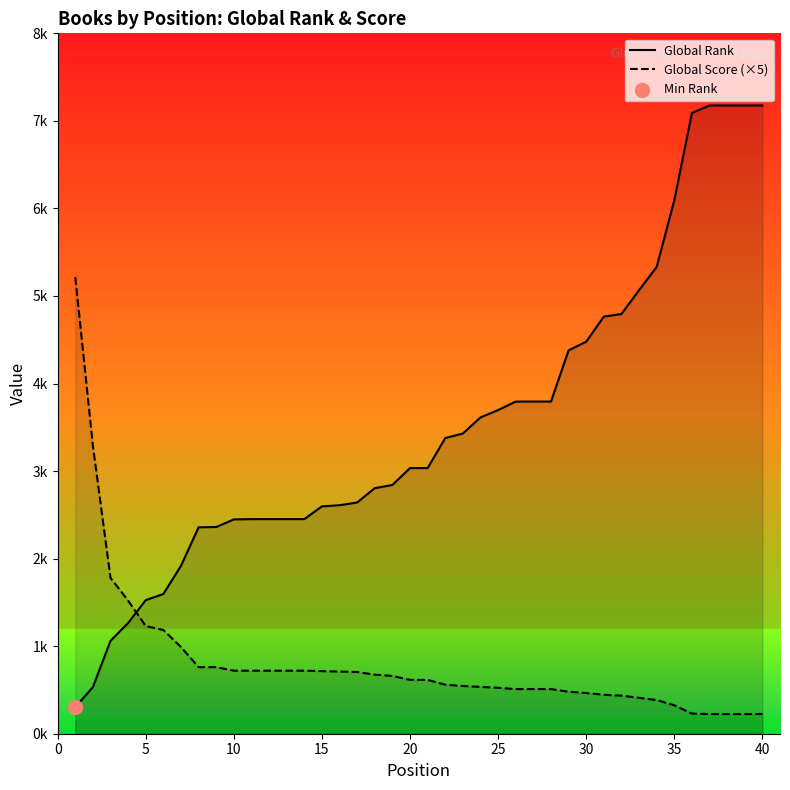

Which series has the largest total across all categories?

Global Rank